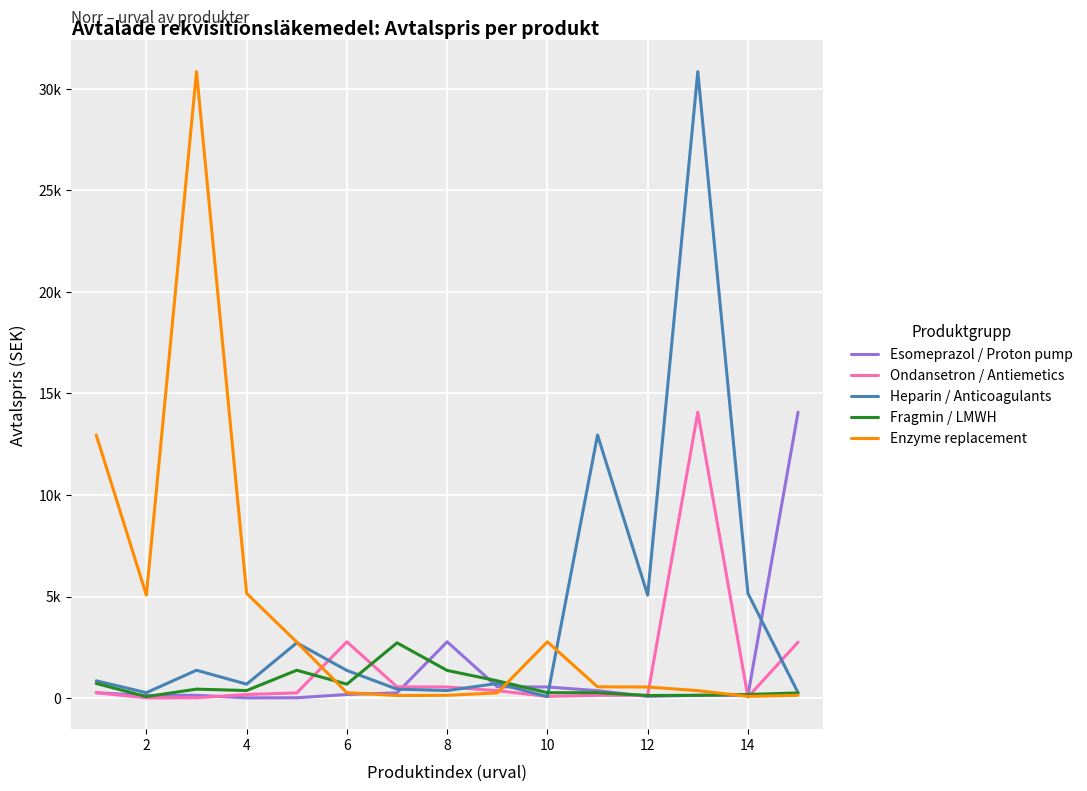

What is the highest value of the Heparin / Anticoagulants series?

30834.6